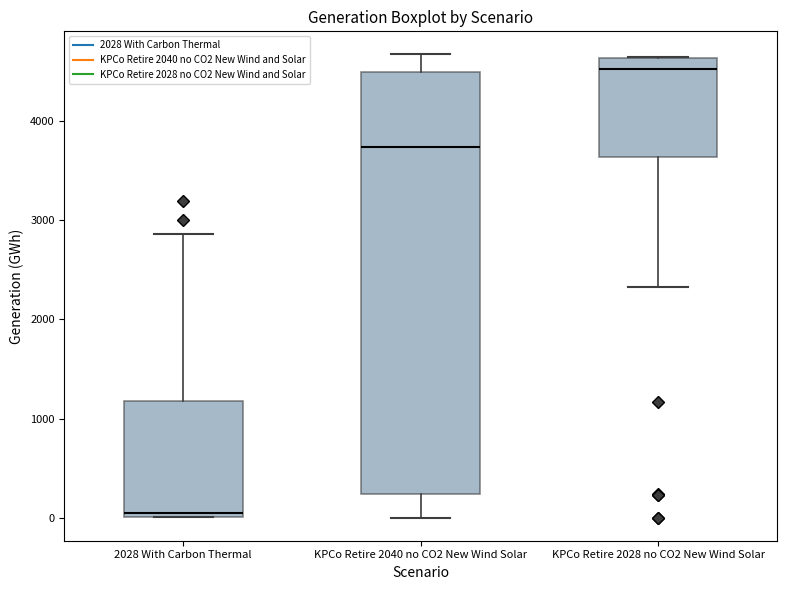

Where is the lower edge of the box for 2028 With Carbon Thermal on the y-axis? The values are not printed on the chart, so give them approximately, as read against the axis.

0